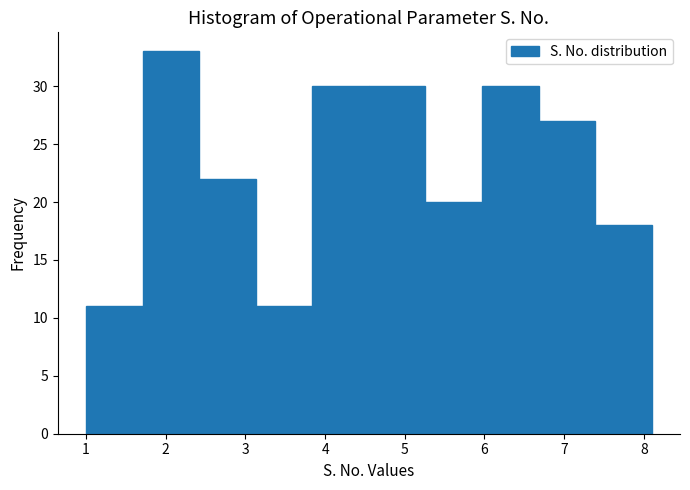

Over which range of the x-axis is the bar tallest?

1.71 to 2.42